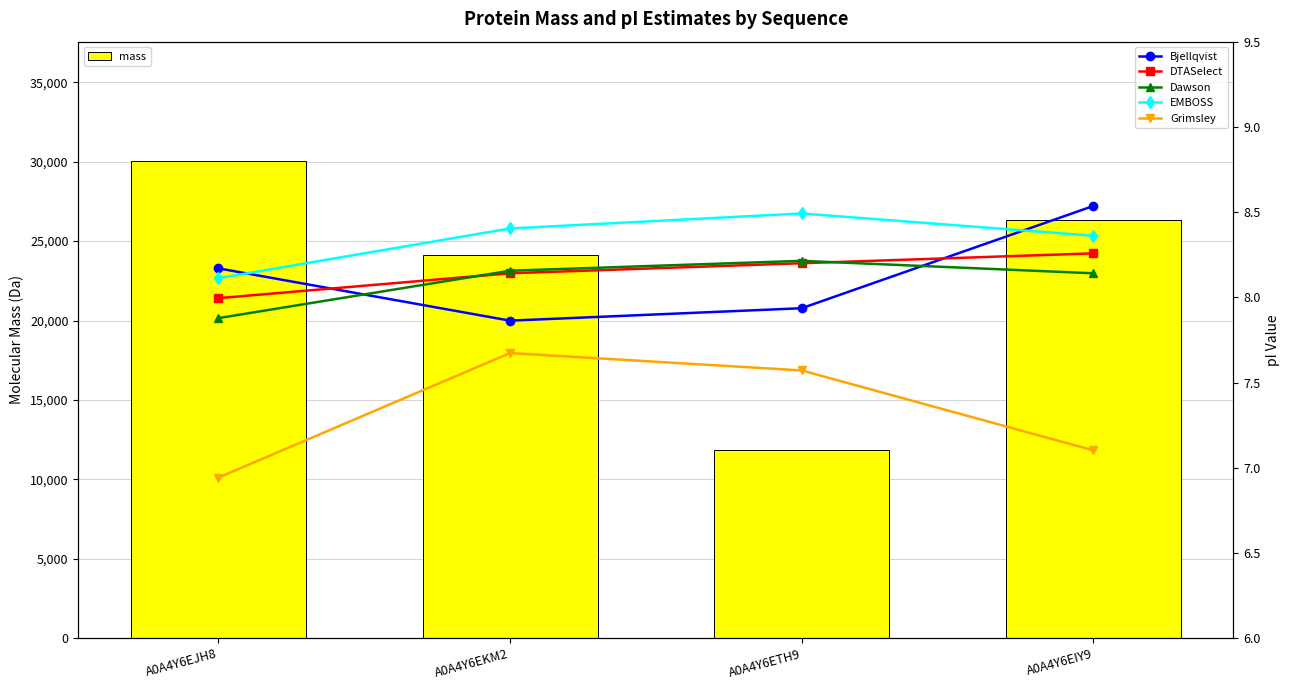

How many data points in Dawson are less than 8?

1